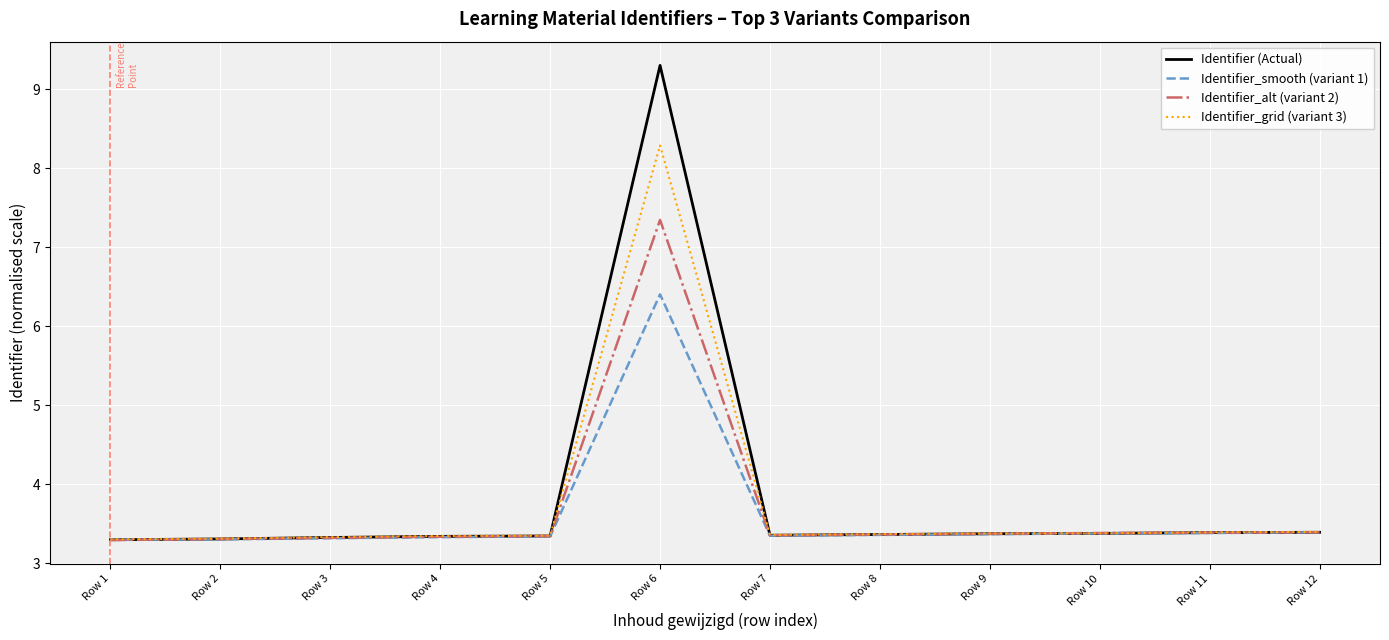

How many lines are shown in the chart?

4